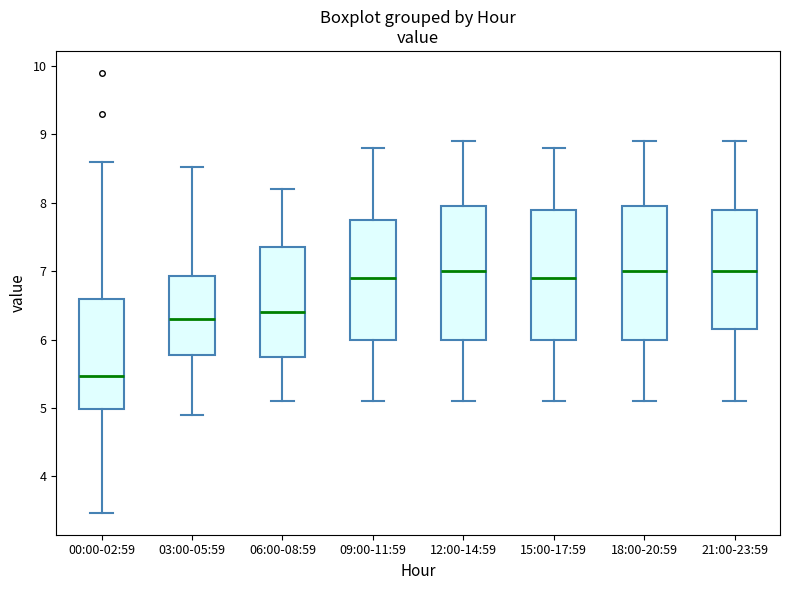

Reading left to right, transcribe this box plot: for each box, give where its median line is, the range the box spans, and where its two whiskers end, as read against the y-axis. The values are not printed on the chart, so give them approximately, as read against the axis.

00:00-02:59: median 5.5, box 5.0 to 6.6, whiskers 3.5 to 8.6
03:00-05:59: median 6.3, box 5.8 to 6.9, whiskers 4.9 to 8.5
06:00-08:59: median 6.4, box 5.8 to 7.4, whiskers 5.1 to 8.2
09:00-11:59: median 6.9, box 6.0 to 7.8, whiskers 5.1 to 8.8
12:00-14:59: median 7.0, box 6.0 to 8.0, whiskers 5.1 to 8.9
15:00-17:59: median 6.9, box 6.0 to 7.9, whiskers 5.1 to 8.8
18:00-20:59: median 7.0, box 6.0 to 8.0, whiskers 5.1 to 8.9
21:00-23:59: median 7.0, box 6.2 to 7.9, whiskers 5.1 to 8.9